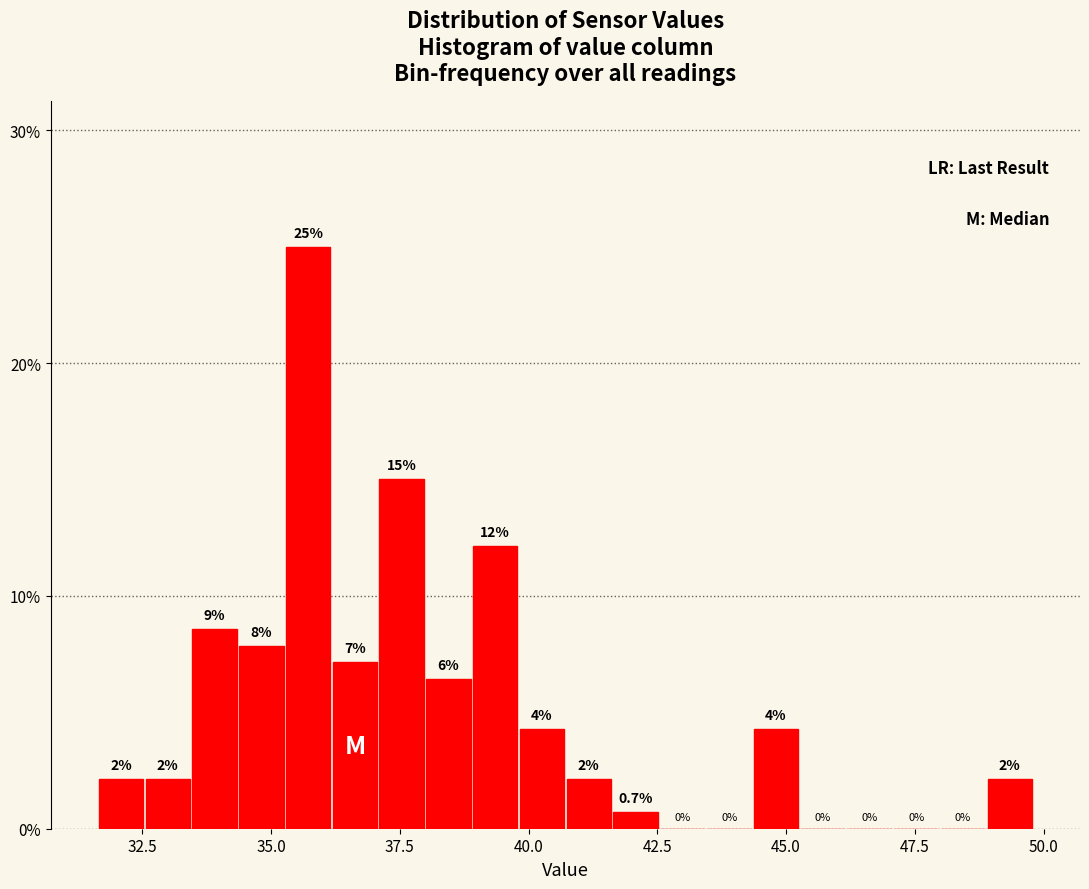

Read against the x-axis, roughly where is the centre of the tallest bar?

35.5